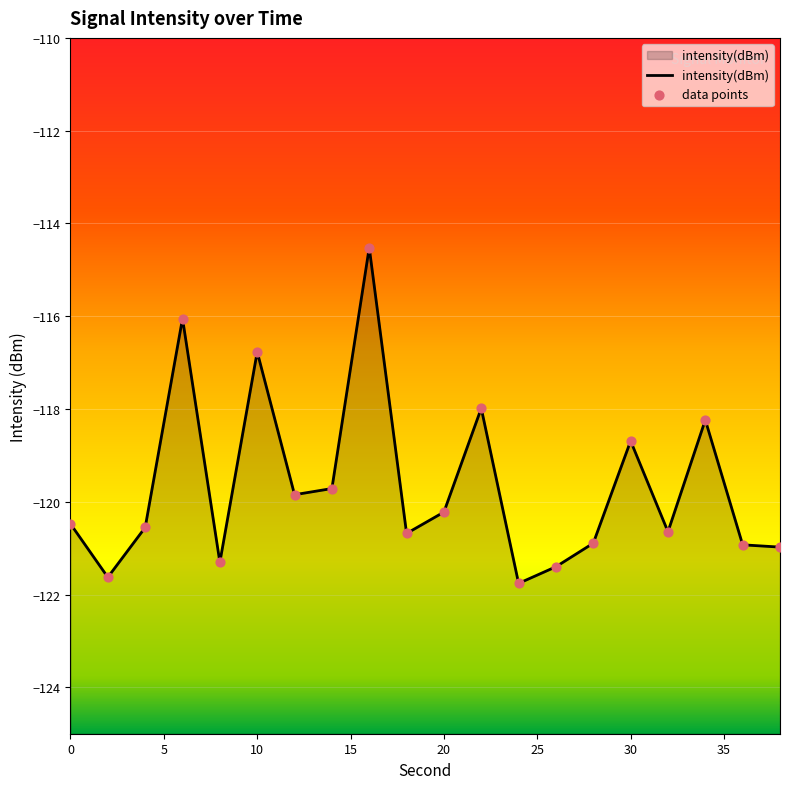

What is the change in value from 4 to 38?

-0.4